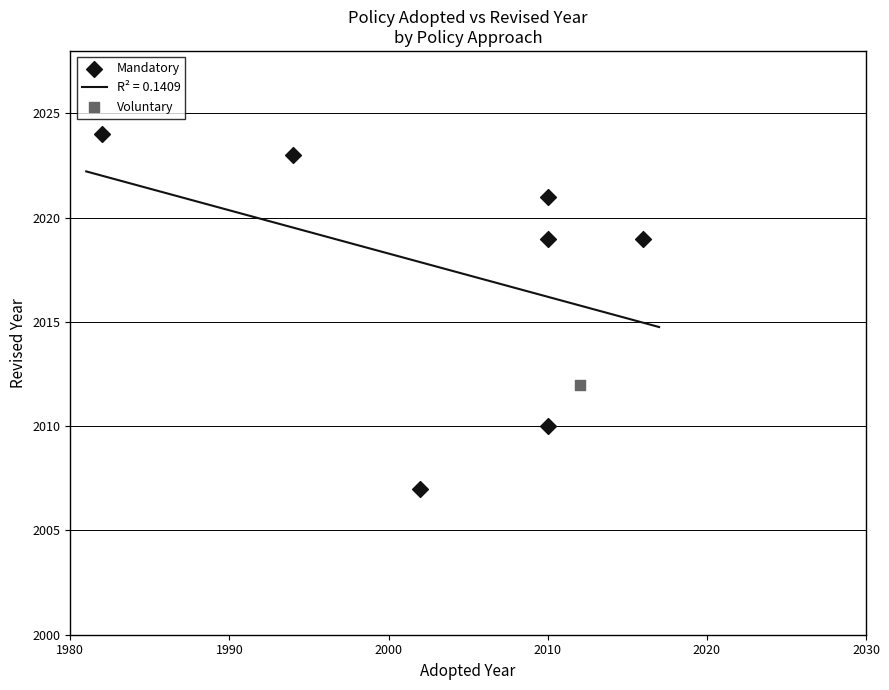

What is the minimum value for R² = 0.1409?

2014.8